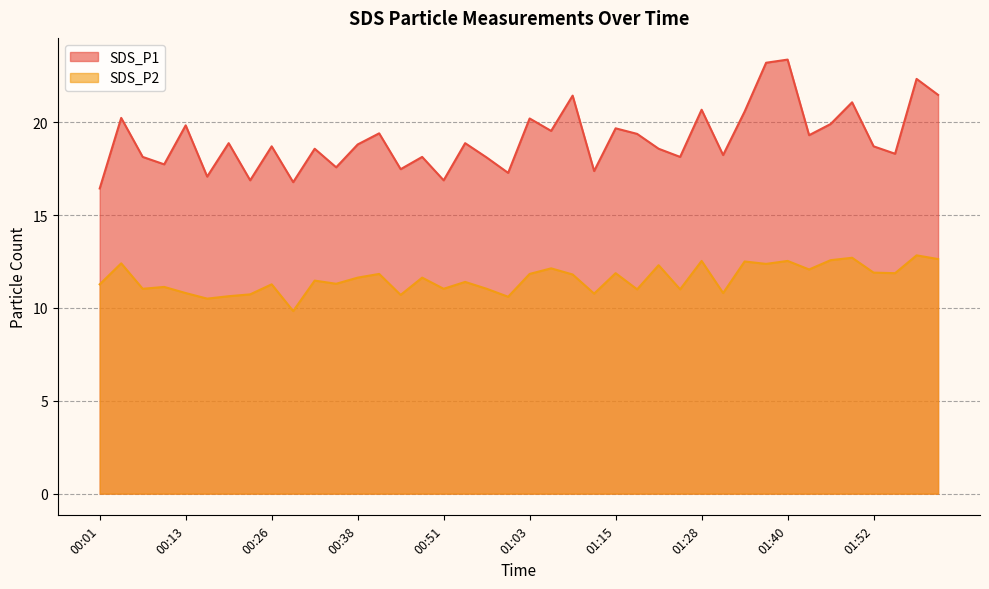

Reading left to right, what are all the values shown in this chart?

SDS_P1: 16.4	20.2	18.1	17.7	19.8	17.1	18.9	16.9	18.7	16.8	18.6	17.6	18.8	19.4	17.5	18.1	16.9	18.9	18.1	17.3	20.2	19.5	21.4	17.4	19.7	19.4	18.6	18.1	20.7	18.2	20.6	23.2	23.4	19.3	19.9	21.1	18.7	18.3	22.3	21.5
SDS_P2: 11.3	12.4	11.0	11.1	10.8	10.5	10.6	10.7	11.3	9.8	11.5	11.3	11.6	11.8	10.7	11.6	11.0	11.4	11.0	10.6	11.8	12.1	11.8	10.8	11.9	11.0	12.3	11.0	12.5	10.8	12.5	12.4	12.5	12.1	12.6	12.7	11.9	11.9	12.8	12.6